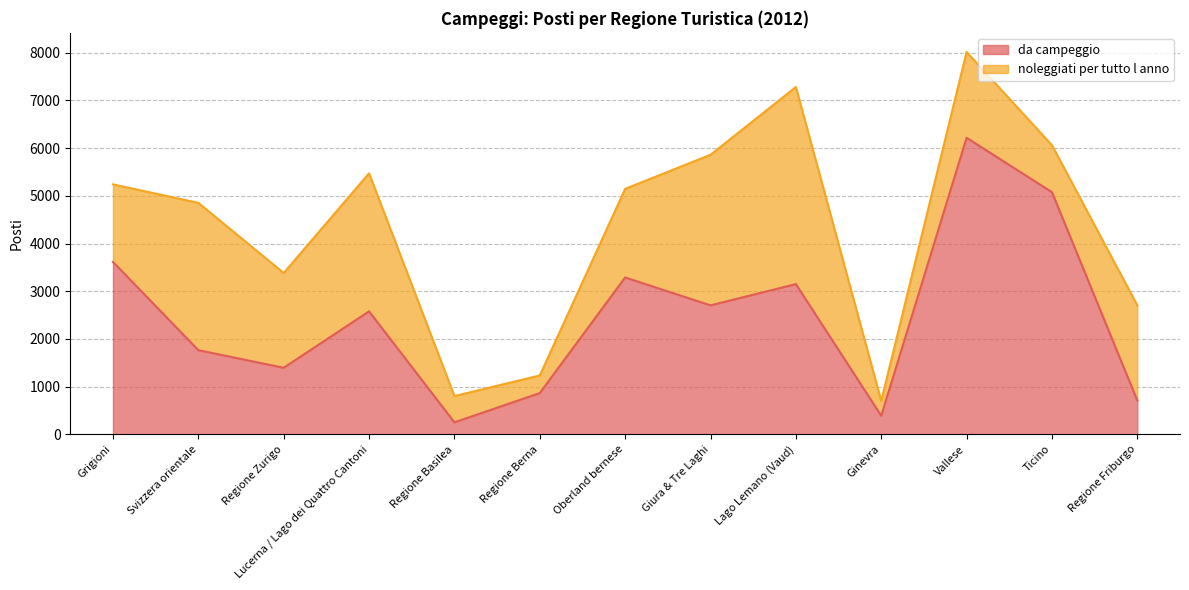

What is the label of the 2nd point from the right?

Ticino